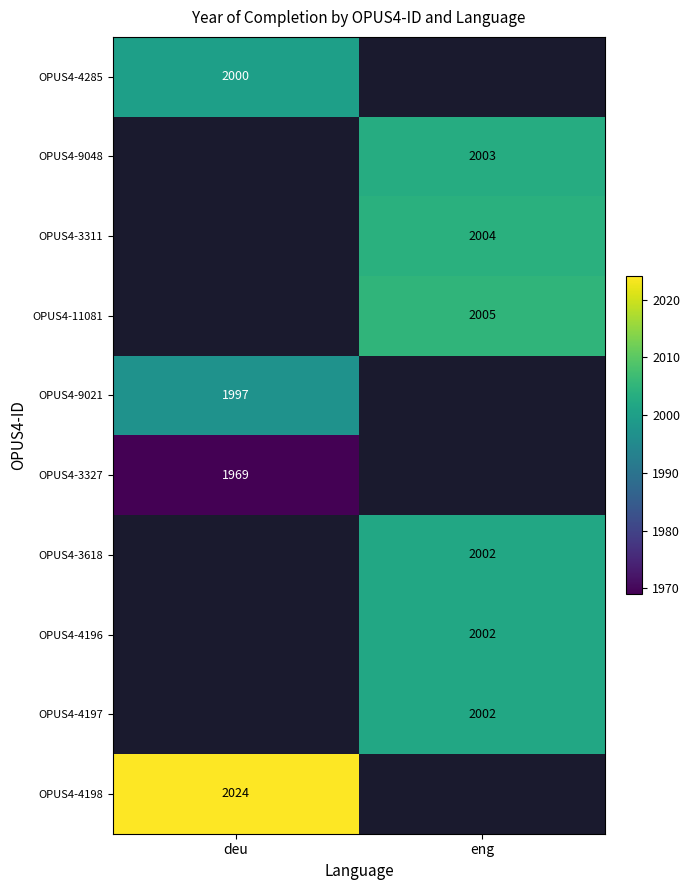

The OPUS4-4198 series shows 2024 at deu. True or false?

True